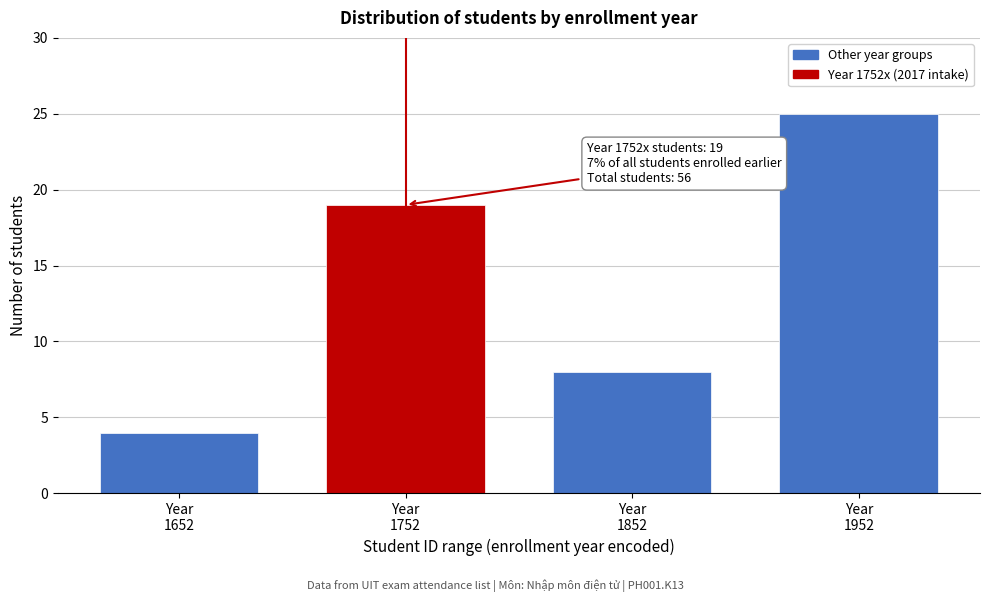

Reading left to right, what are all the values shown in this chart?

4	19	8	25